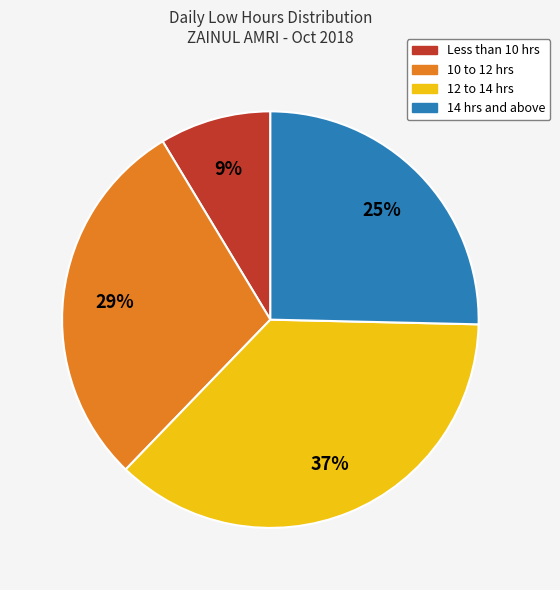

Does any single category account for the majority?

No